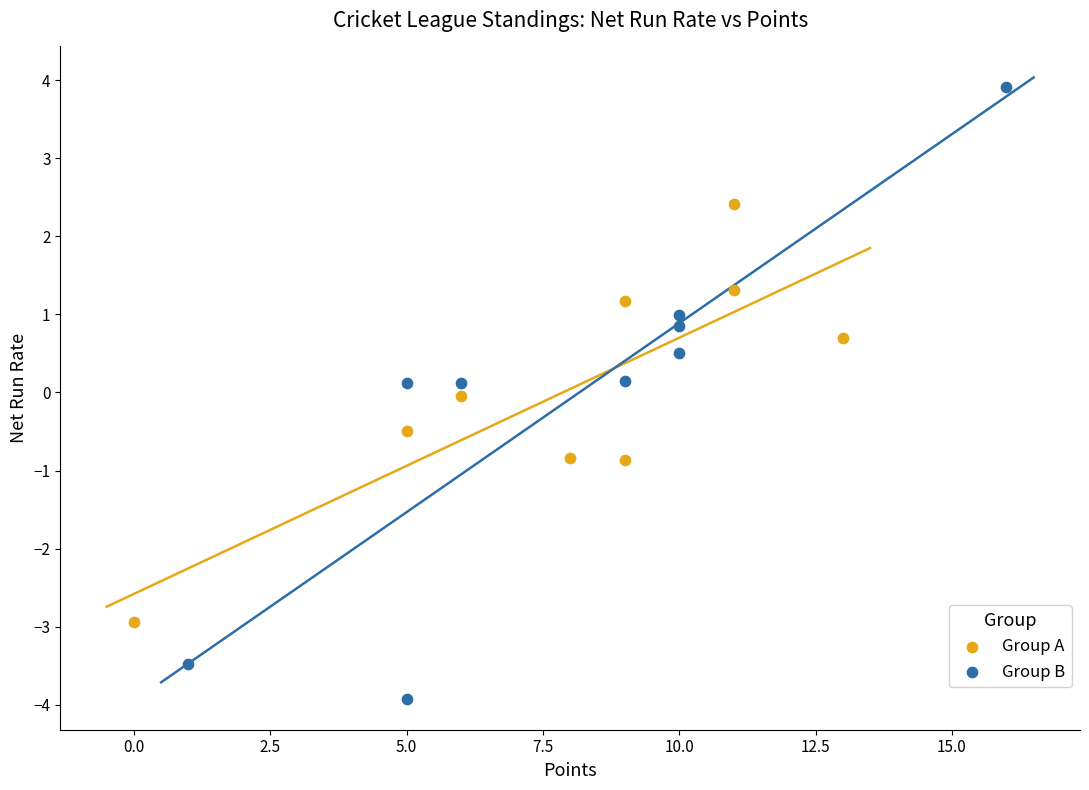

Which series has the largest Y range (max minus min)?

Group B